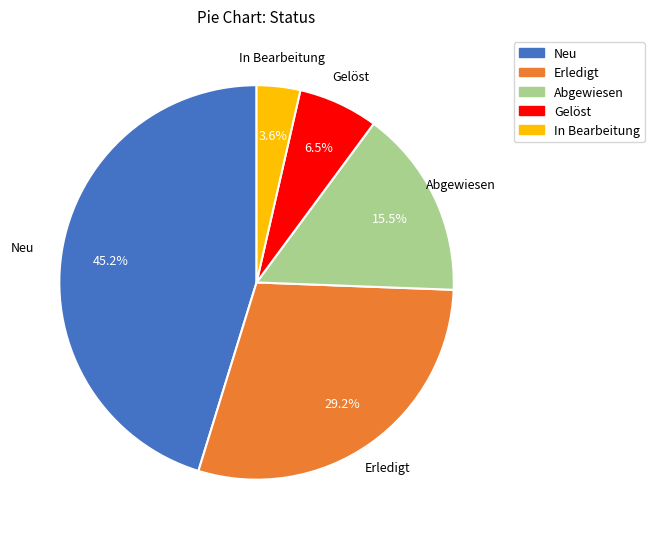

How many slices are in this pie chart?

5